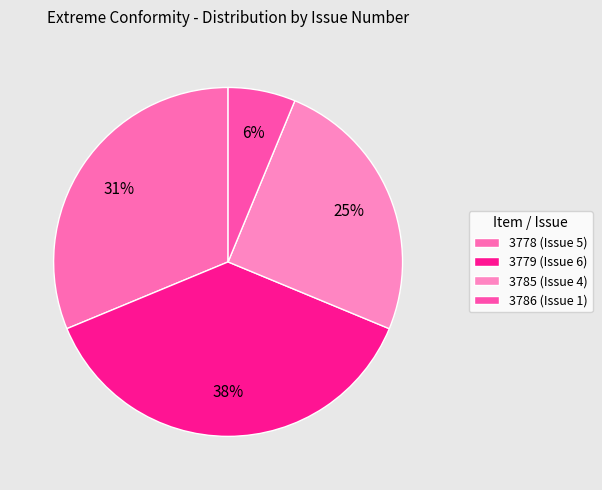

Do 3779 (Issue 6) and 3785 (Issue 4) together represent more than half of the pie?

Yes